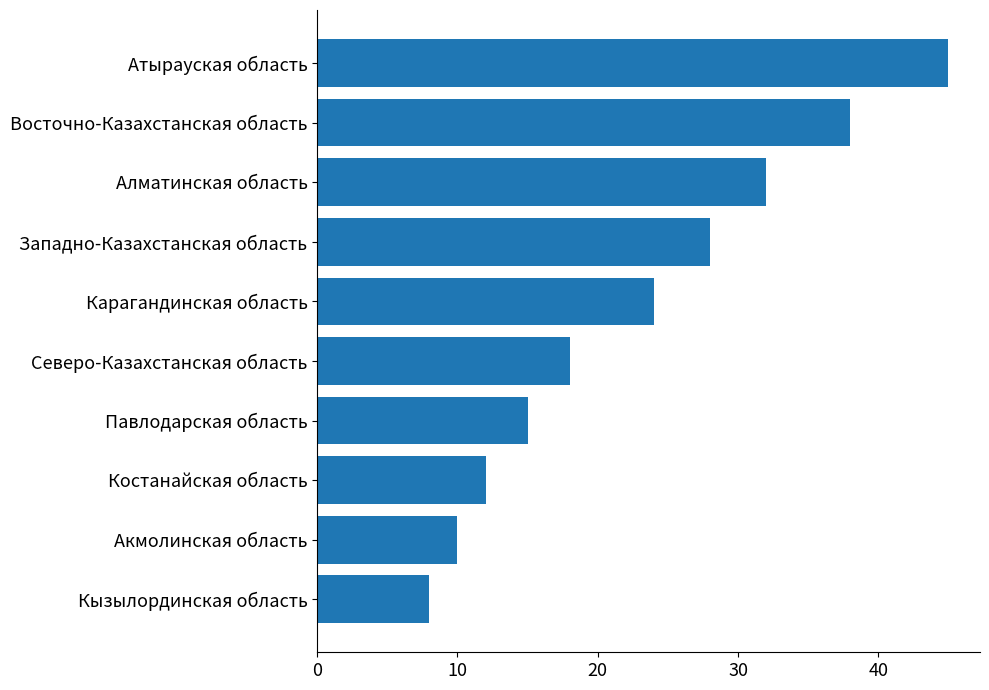

Does the chart contain any negative values?

No